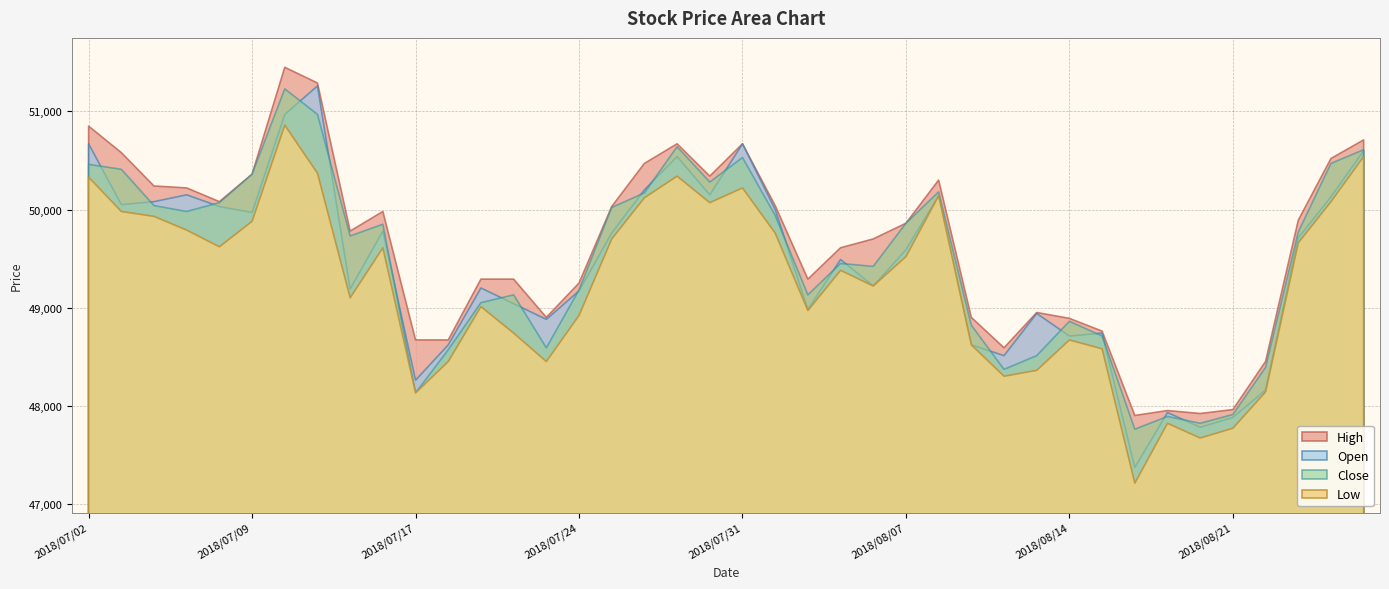

Which has a higher value, 2018/08/20 or 2018/07/19?

2018/07/19